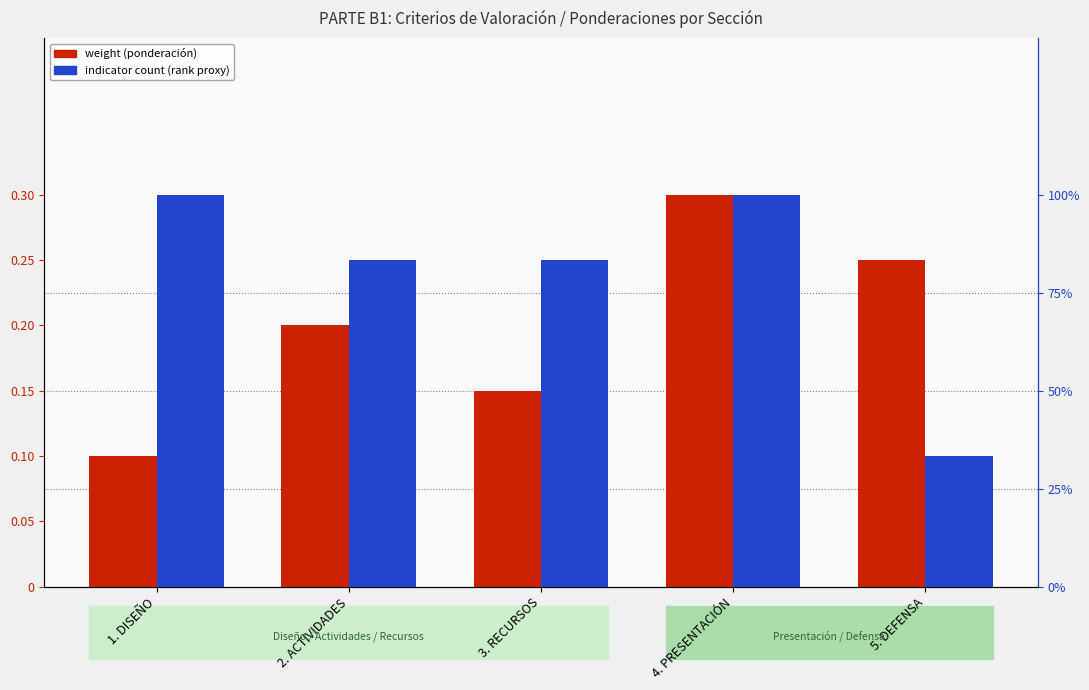

How many bars are there in each group?

2